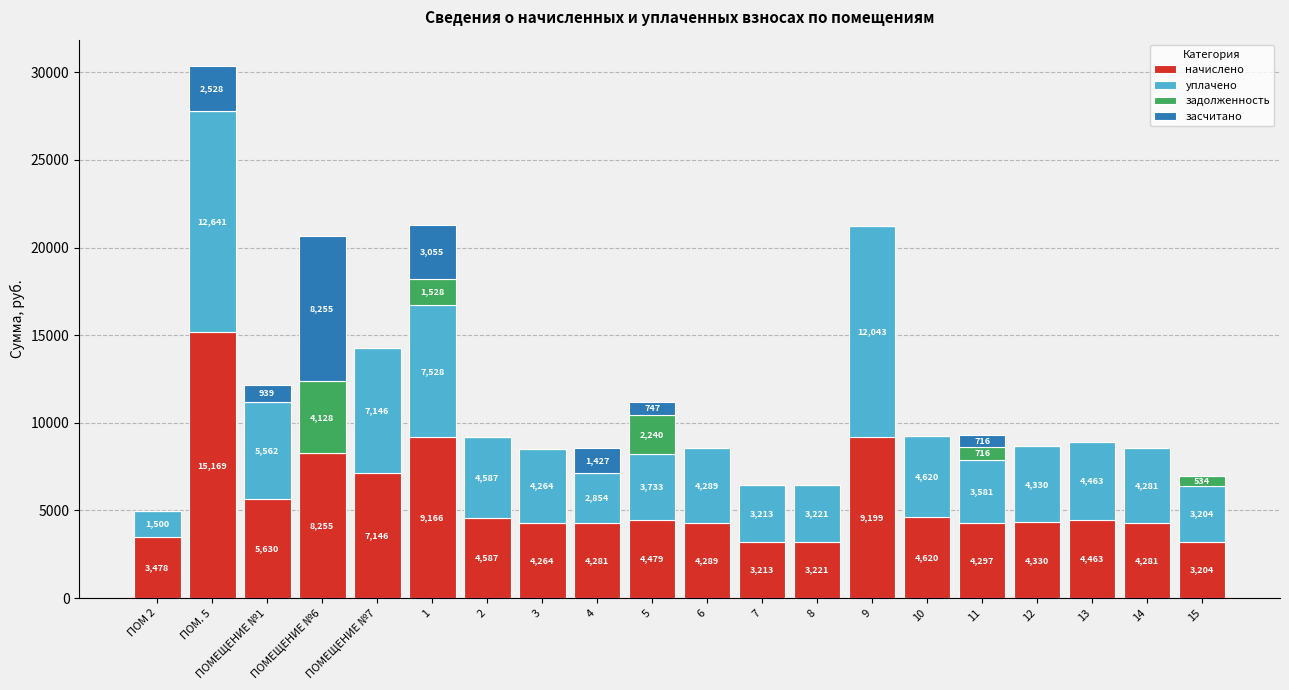

Does the chart contain stacked bars?

Yes